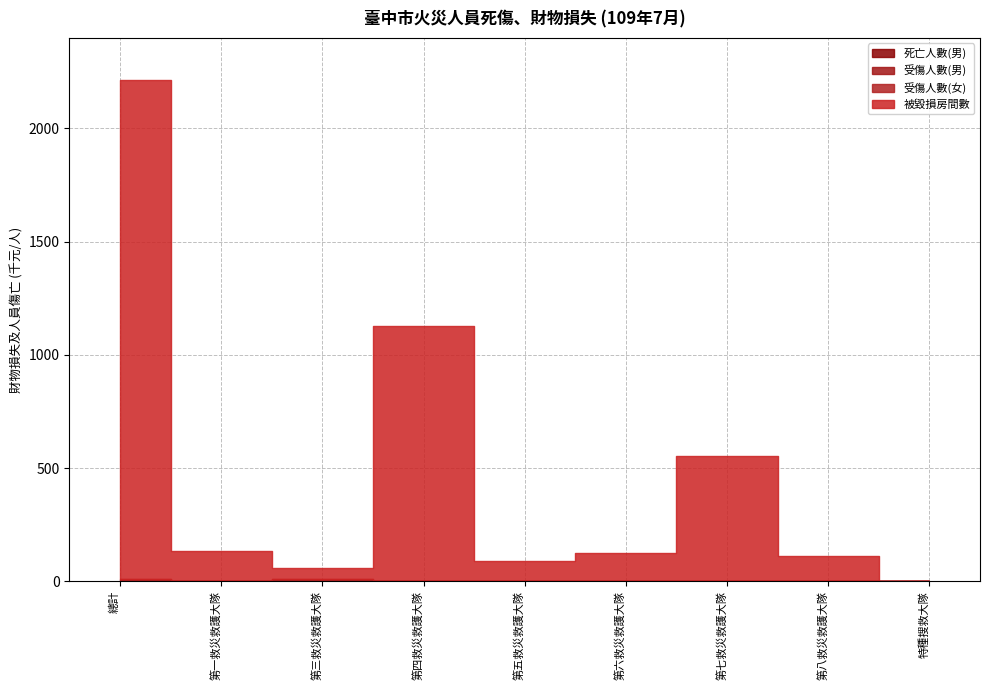

Reading left to right, extract all data points from this chart.

死亡人數(男): 總計=0	第一救災救護大隊=0	第三救災救護大隊=0	第四救災救護大隊=0	第五救災救護大隊=0	第六救災救護大隊=0	第七救災救護大隊=0	第八救災救護大隊=0	特種搜救大隊=0
受傷人數(男): 總計=6	第一救災救護大隊=1	第三救災救護大隊=5	第四救災救護大隊=0	第五救災救護大隊=0	第六救災救護大隊=0	第七救災救護大隊=0	第八救災救護大隊=1	特種搜救大隊=0
受傷人數(女): 總計=6	第一救災救護大隊=0	第三救災救護大隊=5	第四救災救護大隊=0	第五救災救護大隊=0	第六救災救護大隊=0	第七救災救護大隊=1	第八救災救護大隊=0	特種搜救大隊=0
被毀損房間數: 總計=2202	第一救災救護大隊=134	第三救災救護大隊=49	第四救災救護大隊=1129	第五救災救護大隊=90	第六救災救護大隊=127	第七救災救護大隊=551	第八救災救護大隊=112	特種搜救大隊=0